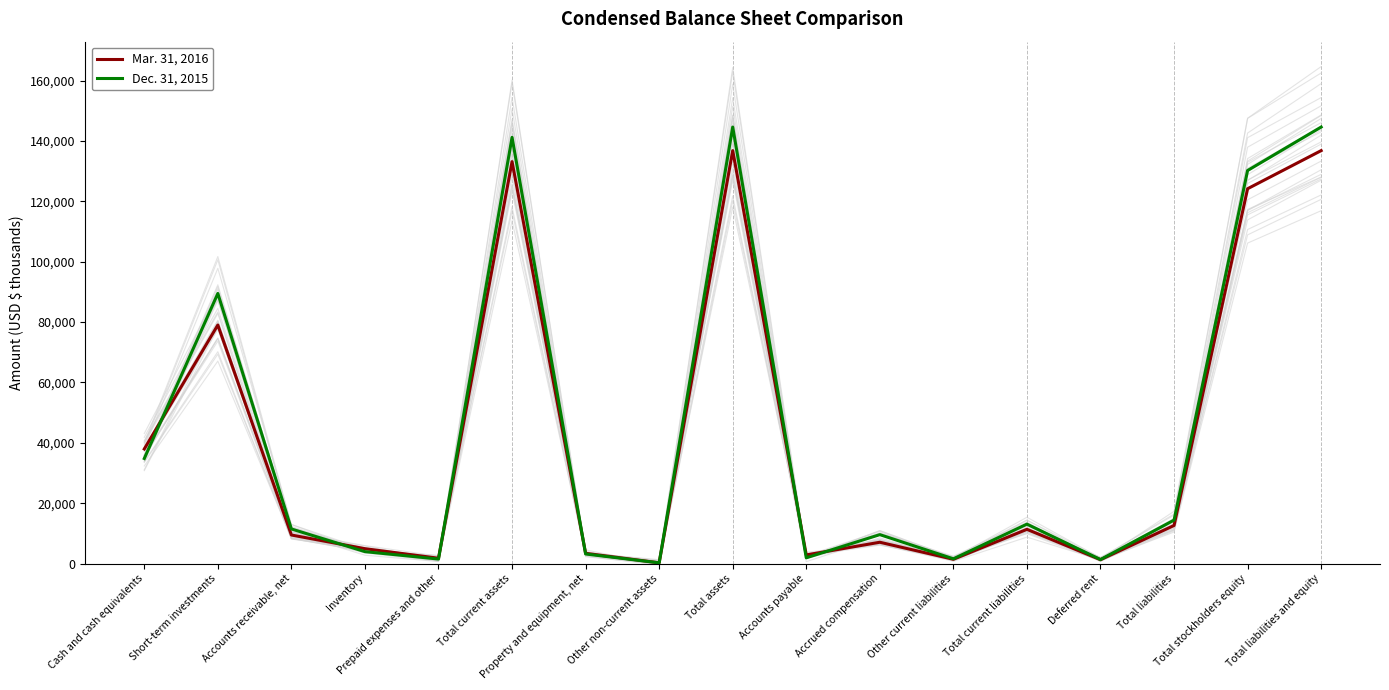

Where does the Dec. 31, 2015 series first go above 11468?

Cash and cash equivalents